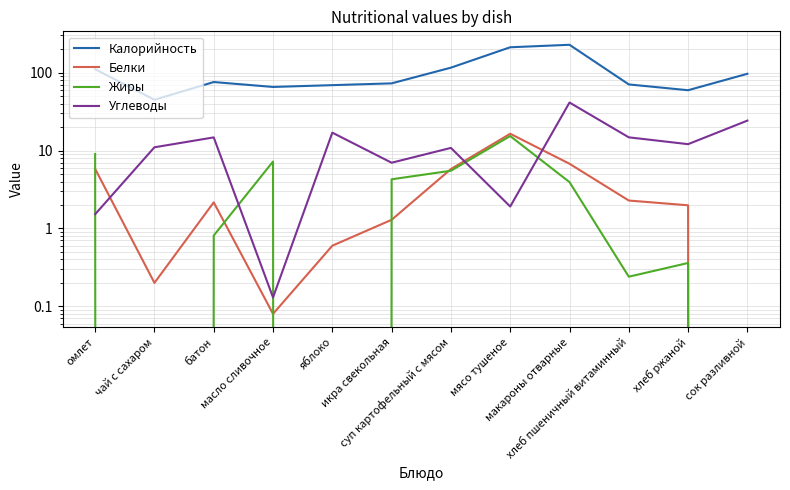

What is the difference between the maximum and minimum values in the Белки series?

16.4